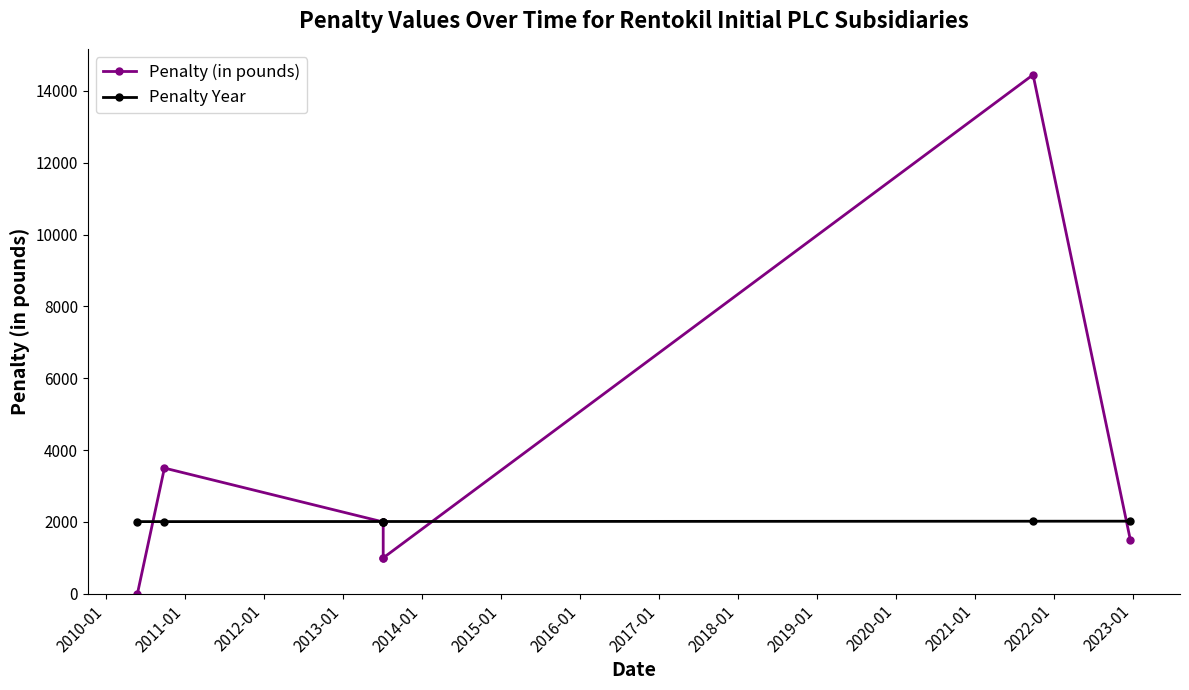

What are all the series names shown in the legend?

Penalty (in pounds), Penalty Year